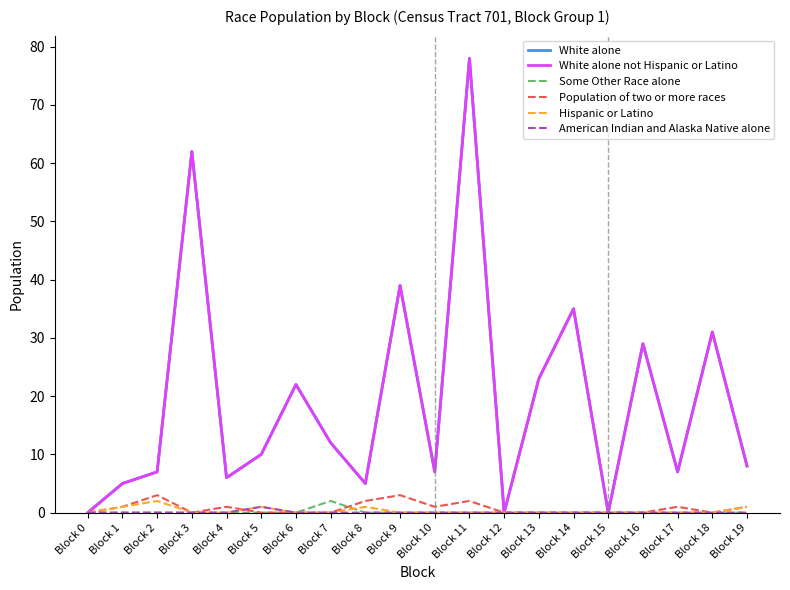

List the series in order of their peak value, lowest first.

American Indian and Alaska Native alone, Some Other Race alone, Hispanic or Latino, Population of two or more races, White alone, White alone not Hispanic or Latino